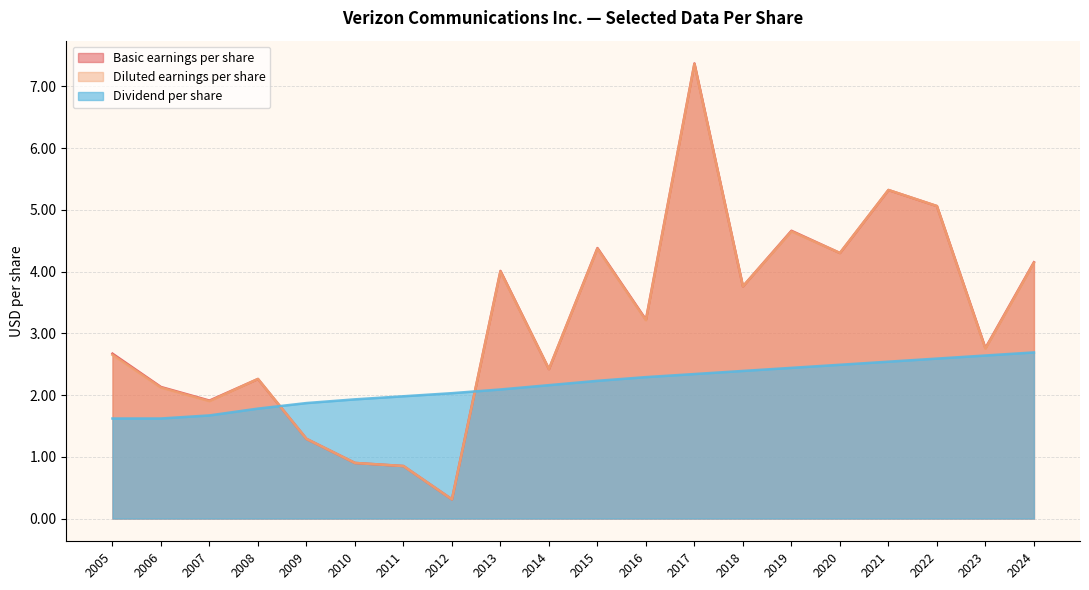

What is the value of the Basic earnings per share point at the 6th from the left?

0.9